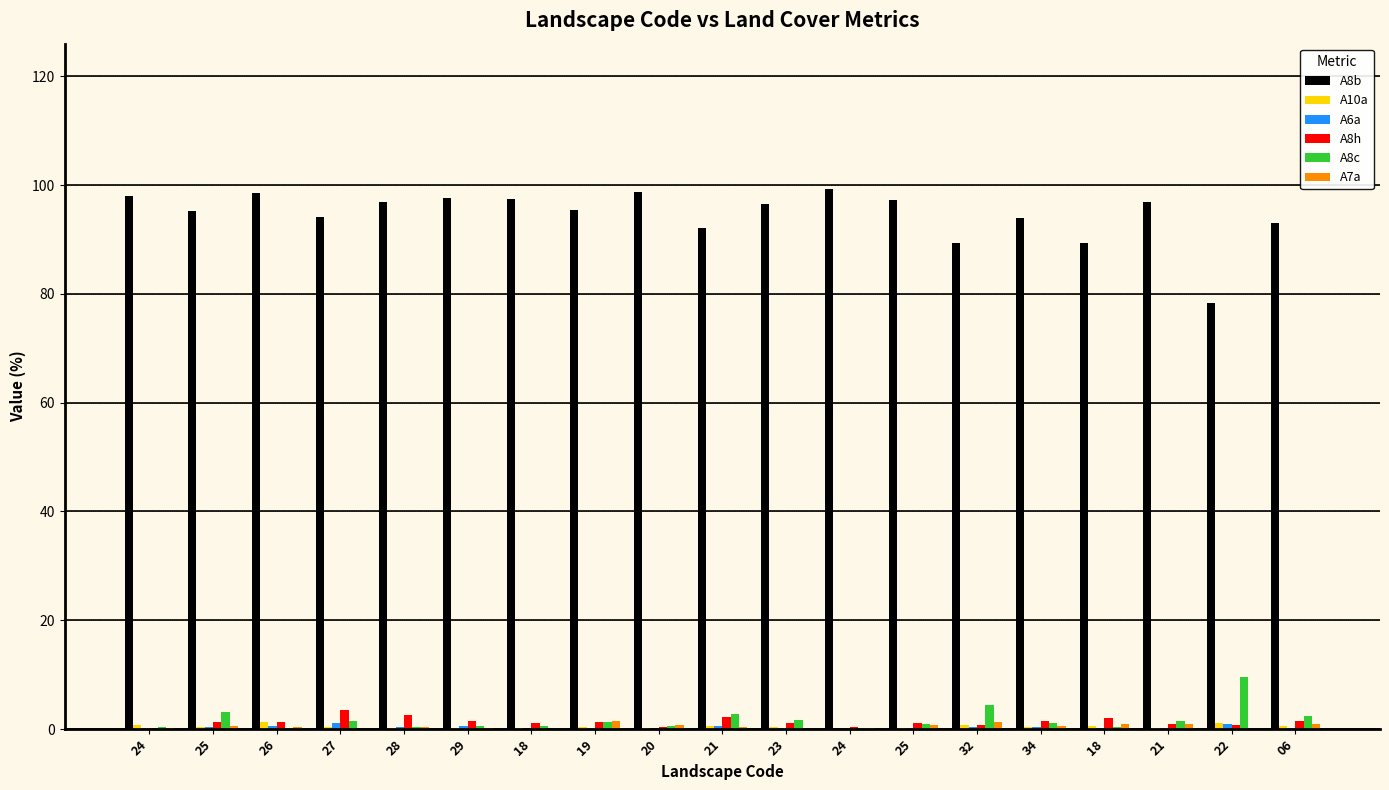

How many distinct data groups are displayed?

6